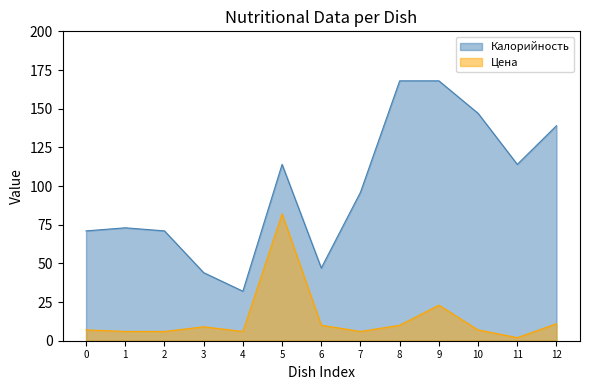

What is the maximum value for Цена?

82